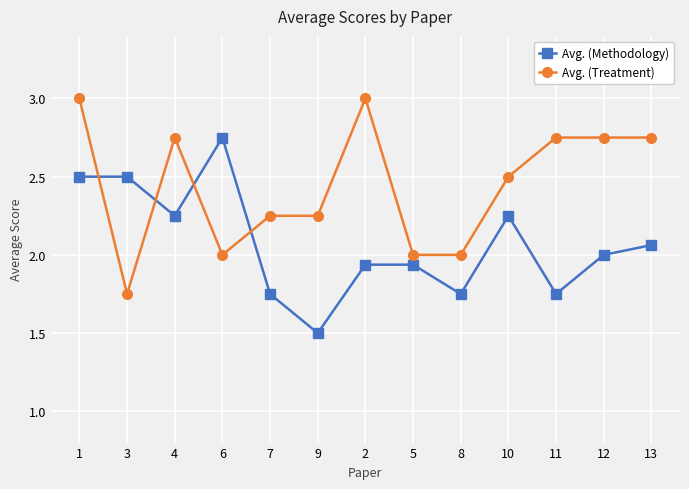

How many lines are shown in the chart?

2